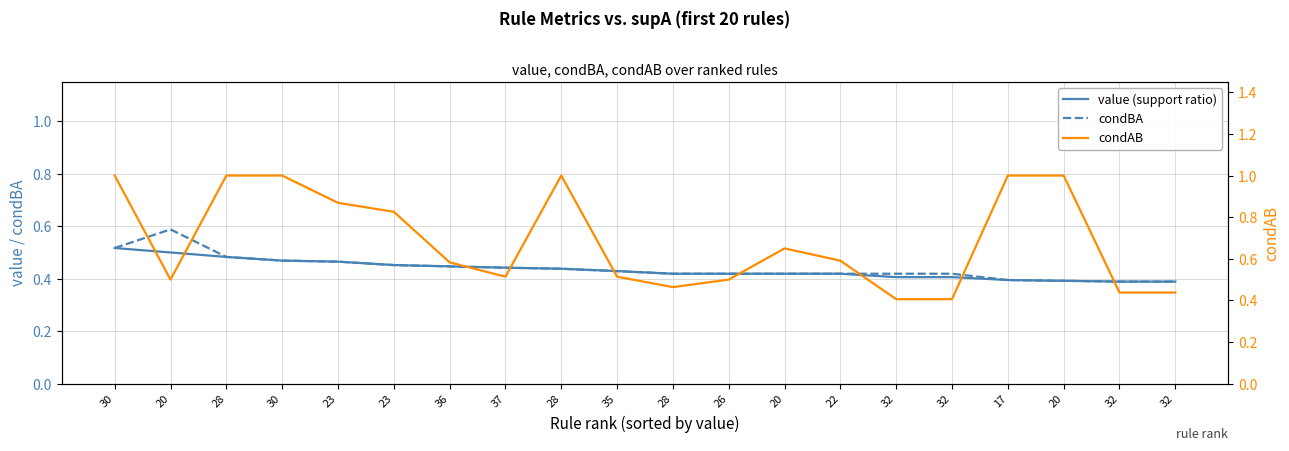

List the series in order of their peak value, lowest first.

value (support ratio), condBA, condAB